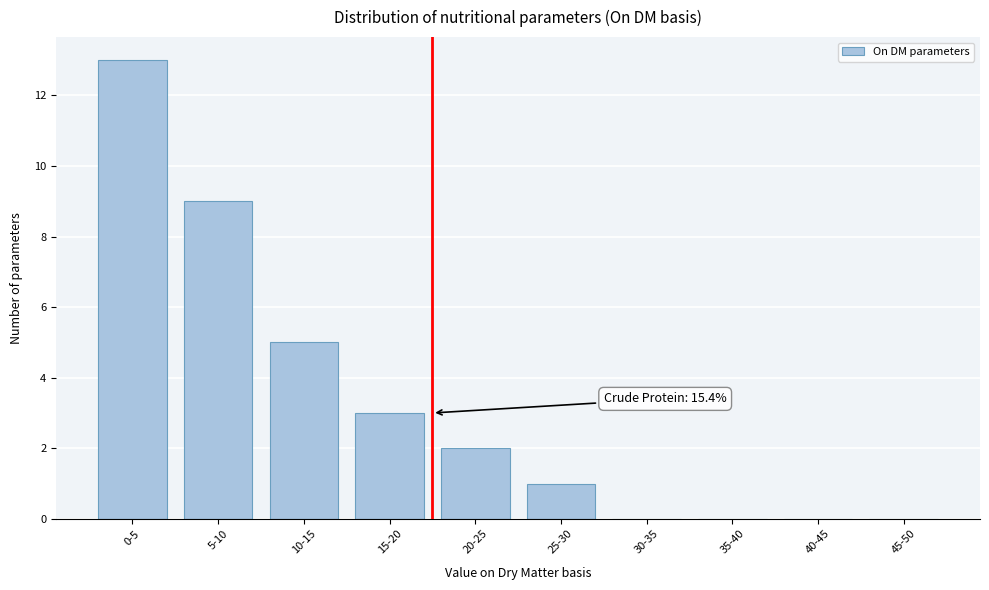

What is the sum of all values?

33